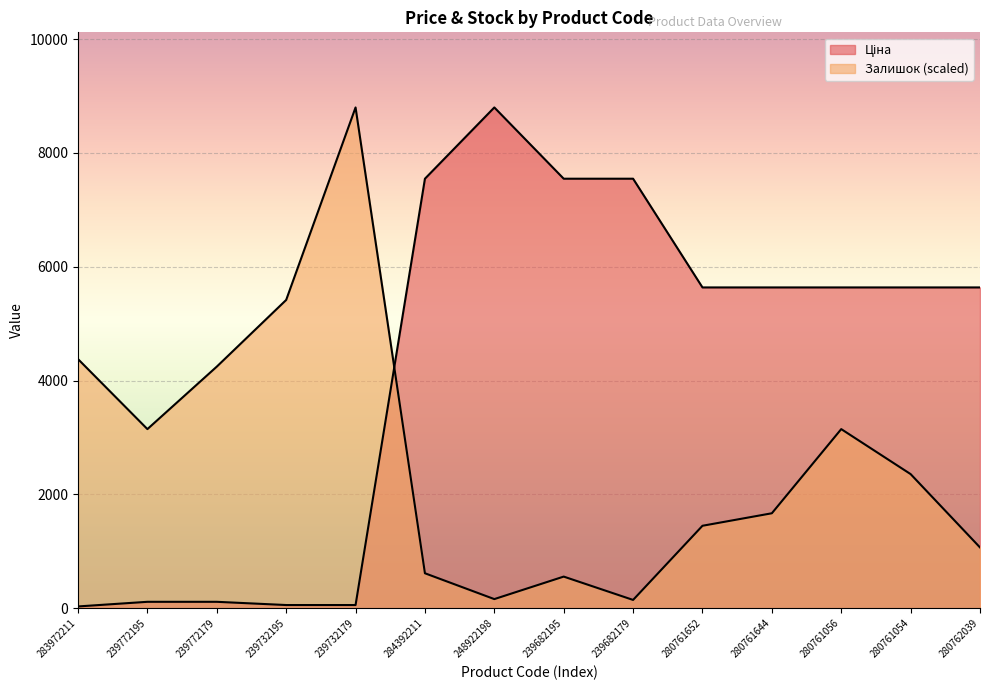

What is the difference between the Ціна values at 280762039 and 283972211?

5603.9